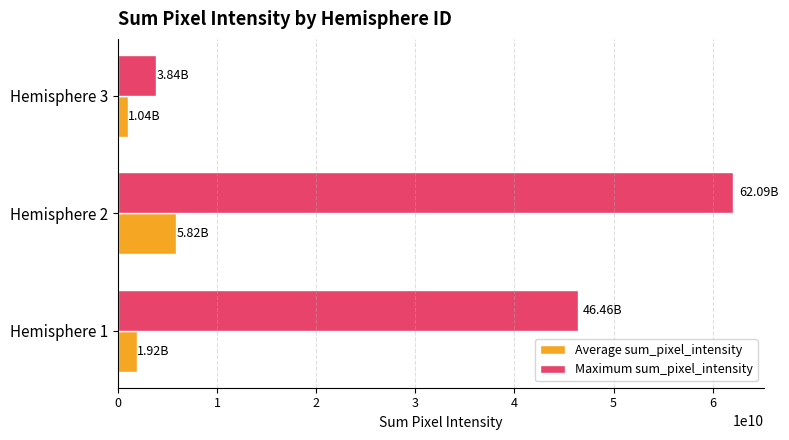

Rank the categories by Maximum sum_pixel_intensity value from lowest to highest.

Hemisphere 3, Hemisphere 1, Hemisphere 2